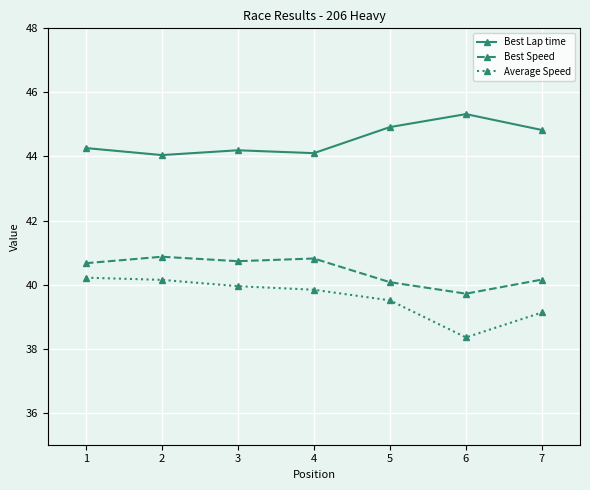

Is it true that Best Speed equals 70.4 at 7?

False